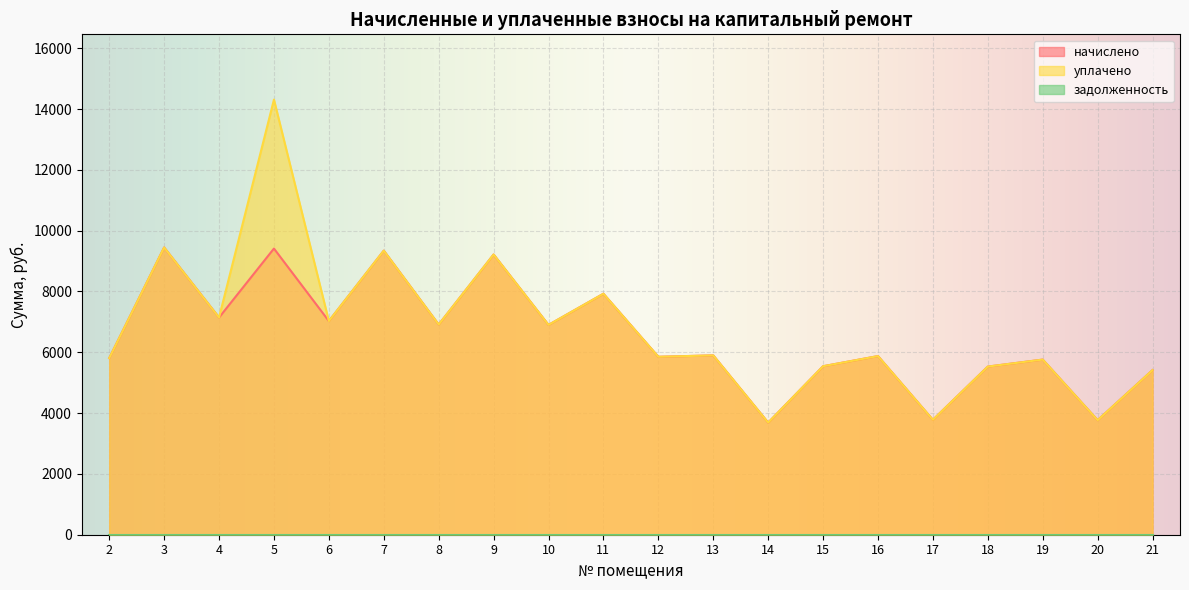

What is the total value across all series at 18?

11059.2